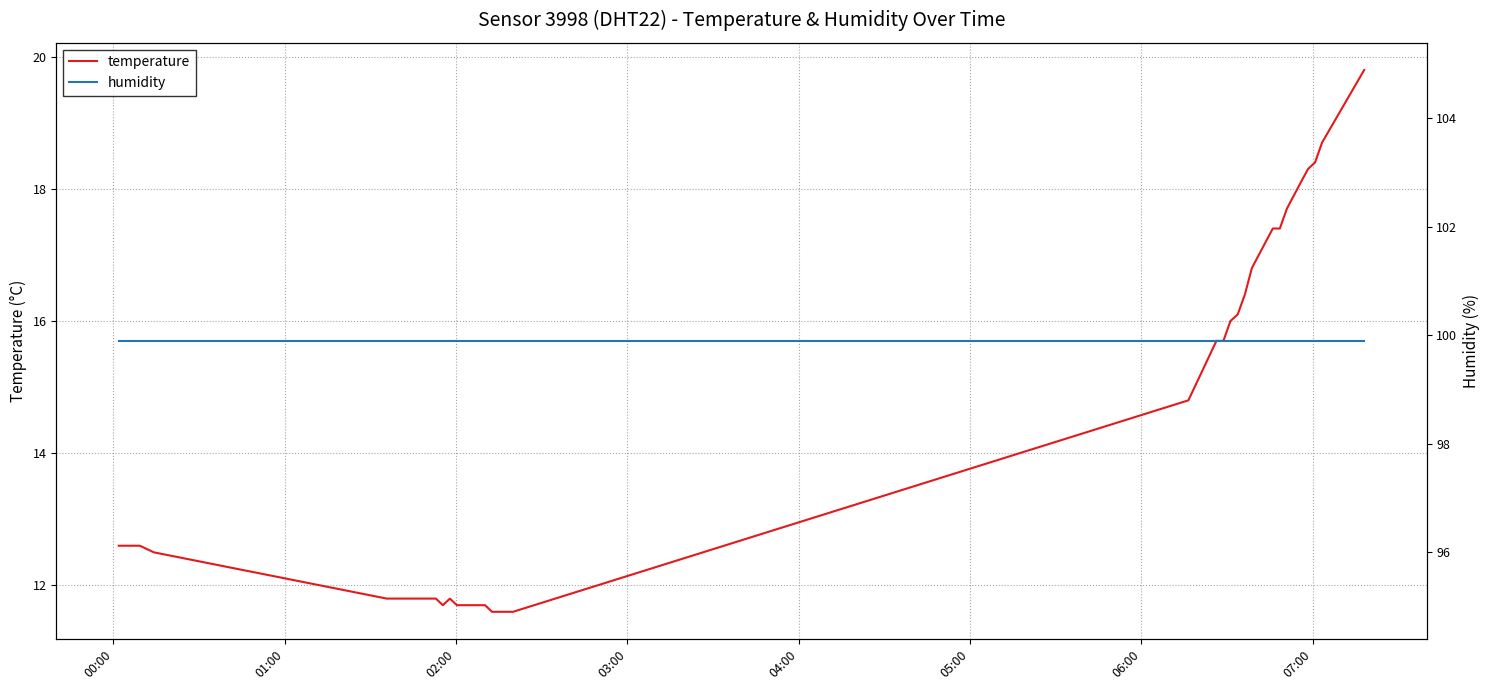

True or false: humidity and temperature intersect in this chart.

False